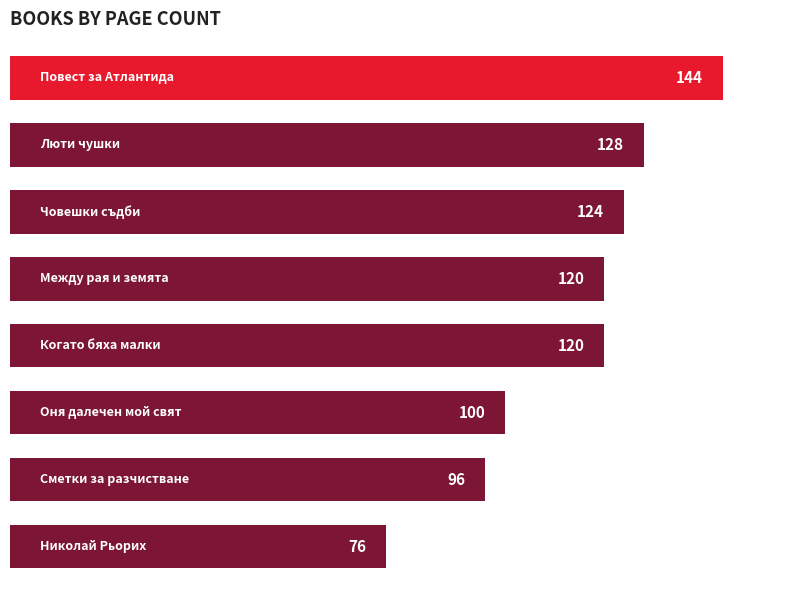

What is the minimum value shown in the chart?

76